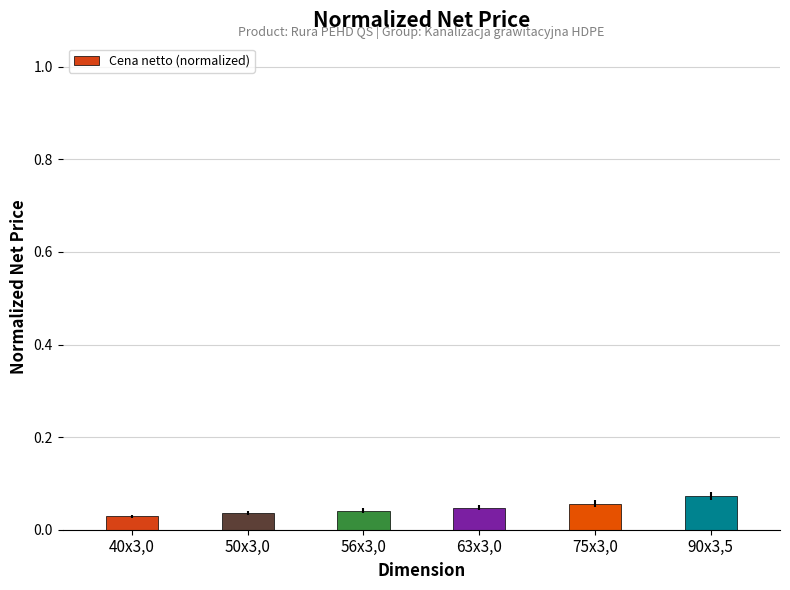

Which category has the highest value across all series?

90x3,5